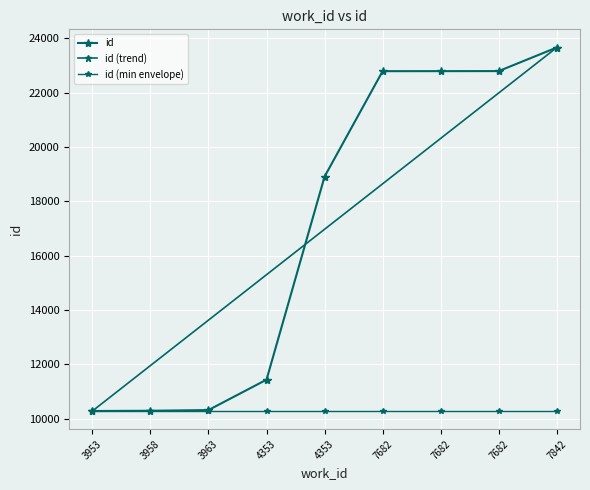

What is the value of the 8th point from the left?

22791